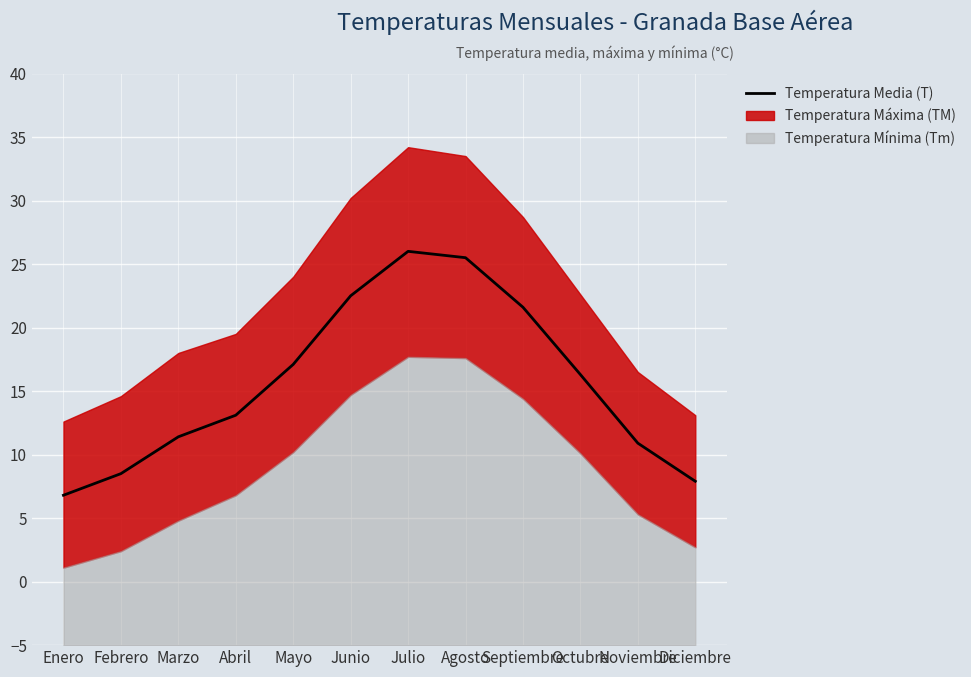

What is the change in value from Junio to Diciembre?

-14.6